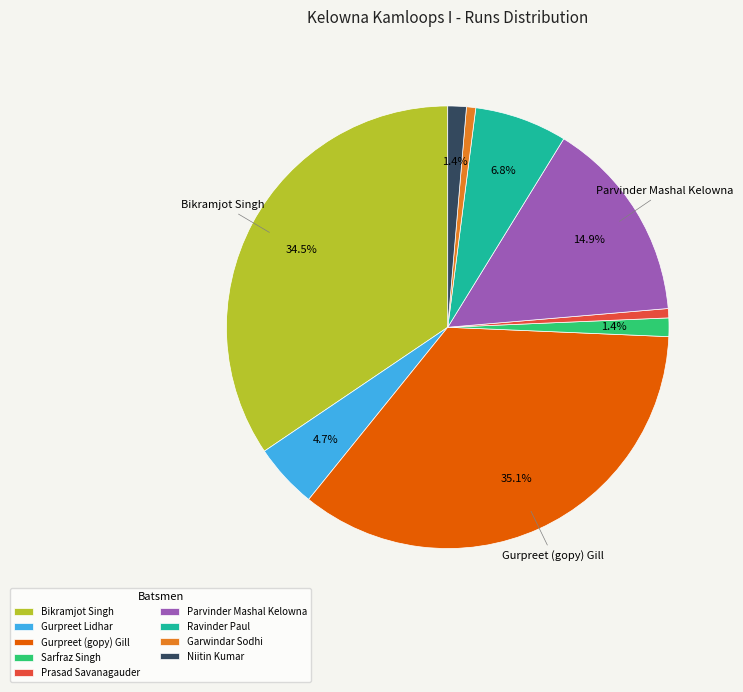

What percentage is NOT represented by Niitin Kumar?

98.6%